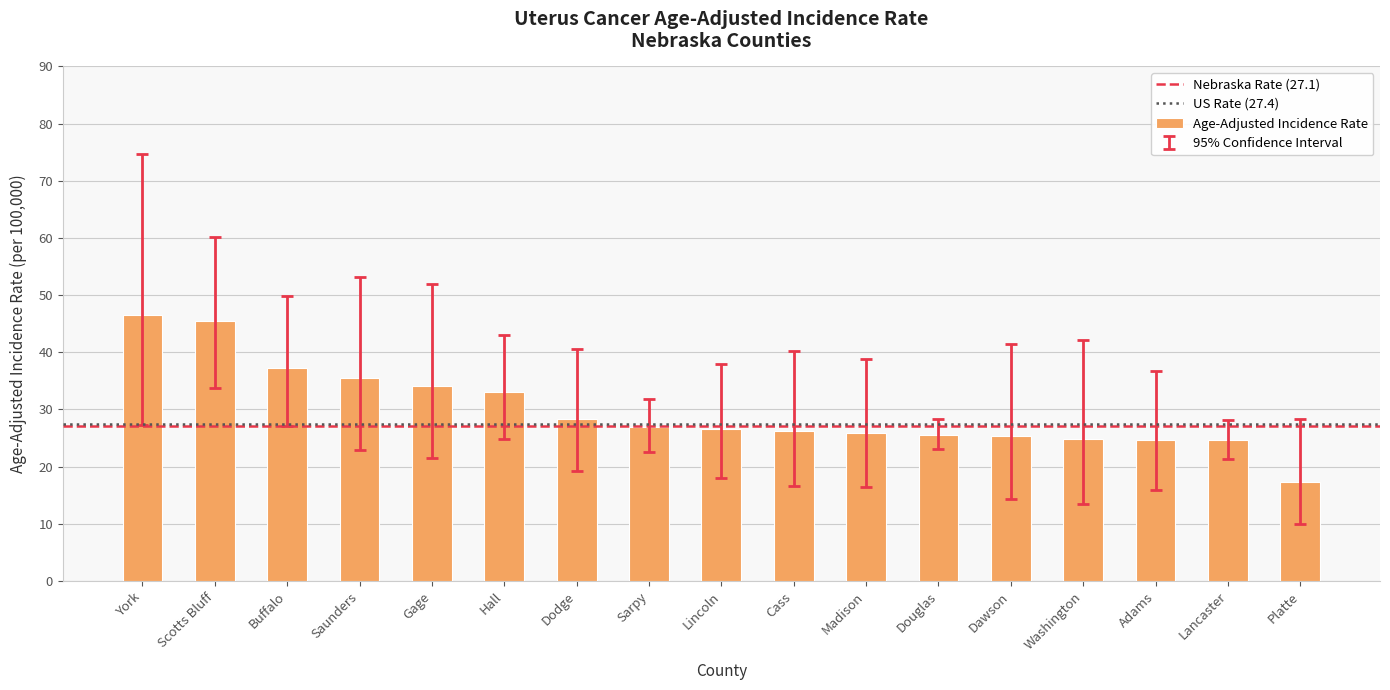

Are the bars horizontal?

No